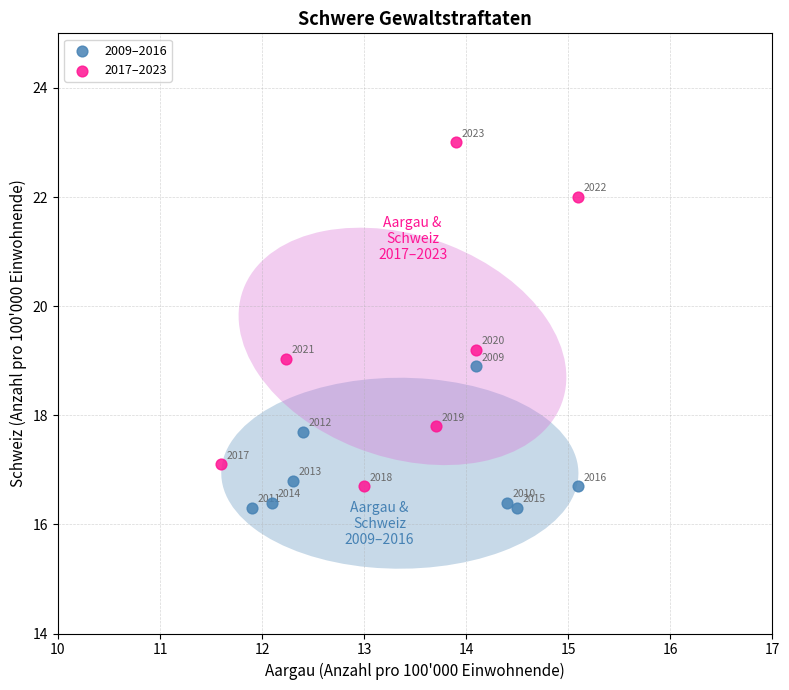

Which series has the widest spread of Y values?

2017–2023